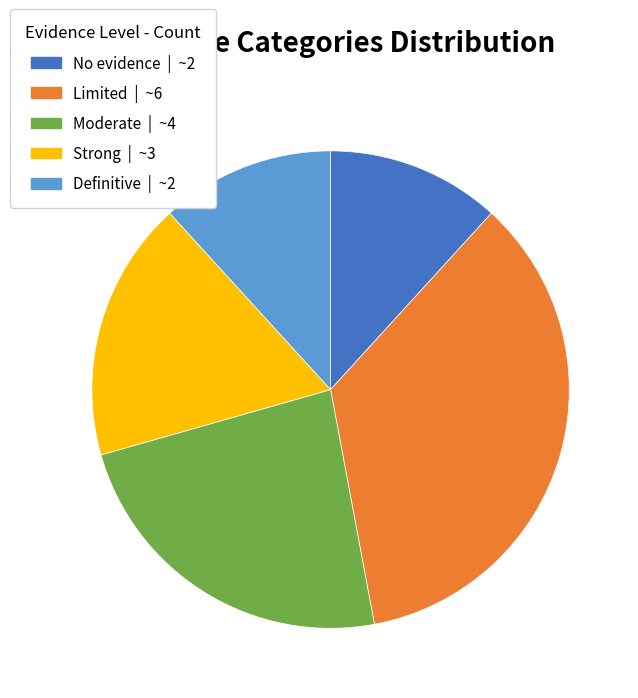

Do Strong and No evidence together represent more than half of the pie?

No